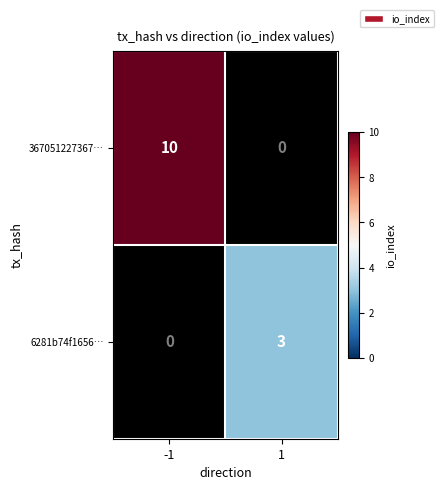

Is the value of 6281b74f1656… at 1 greater than the value of 367051227367… at -1?

No